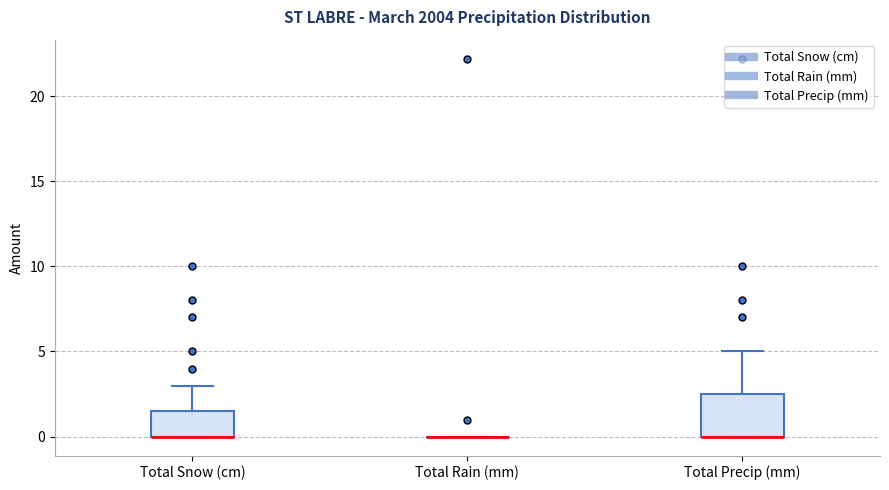

Reading left to right, read every box against the y-axis: the position of its median line, the range the box covers, and the ends of its whiskers. The values are not printed on the chart, so give them approximately, as read against the axis.

Total Snow (cm): median 0.0 (drawn on the box's lower edge), box 0.0 to 1.5, whiskers 0.0 to 3.0
Total Rain (mm): box collapsed to a line at 0.0, whiskers 0.0 to 0.0
Total Precip (mm): median 0.0 (drawn on the box's lower edge), box 0.0 to 2.5, whiskers 0.0 to 5.0